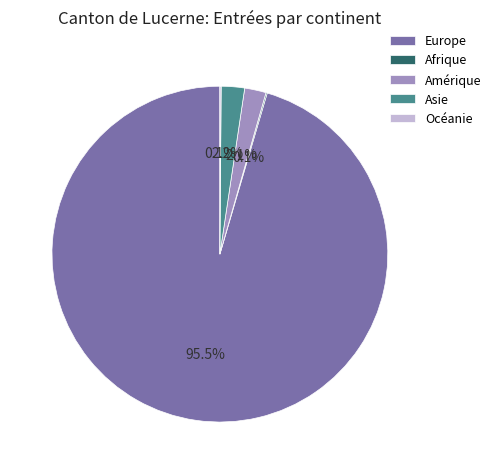

Which category has the biggest portion of the pie?

Europe